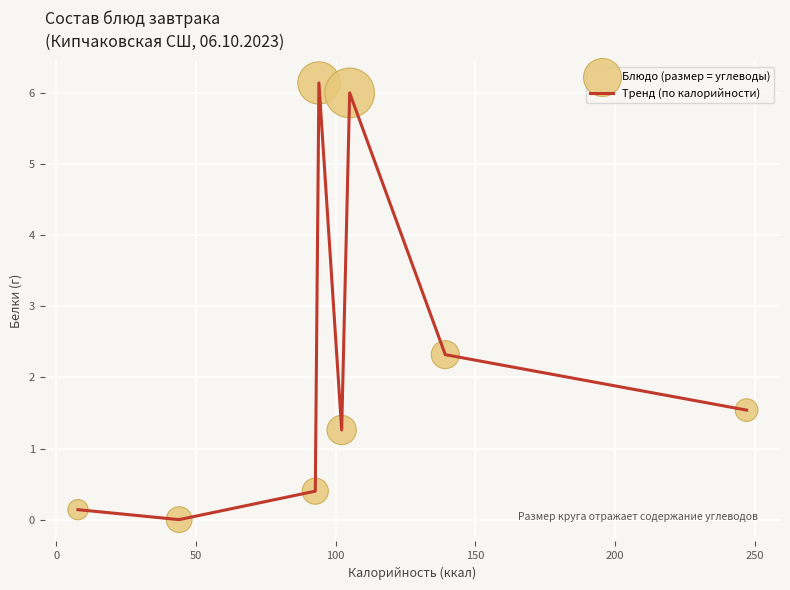

What is the greatest value displayed?

6.1